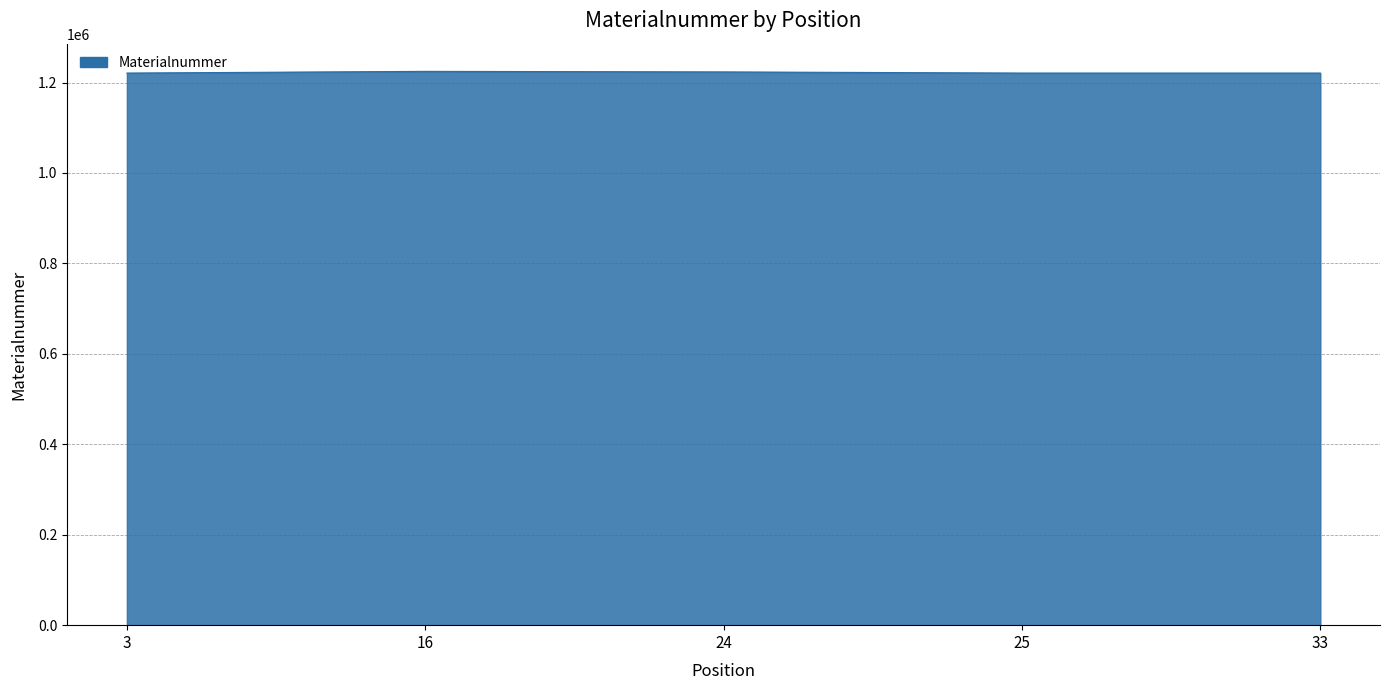

Does the chart have visible grid lines?

Yes